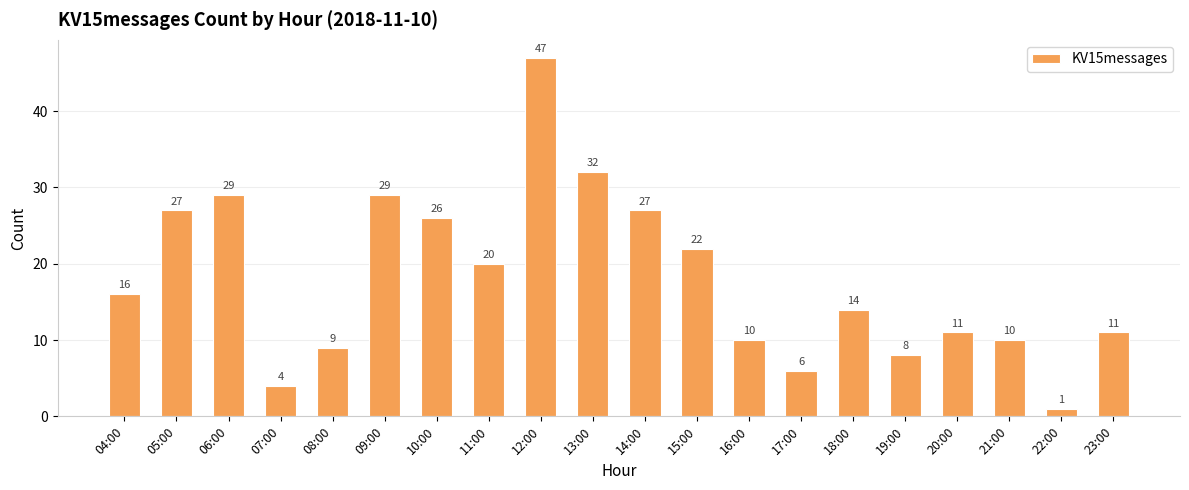

What is the difference between the maximum and minimum values?

46